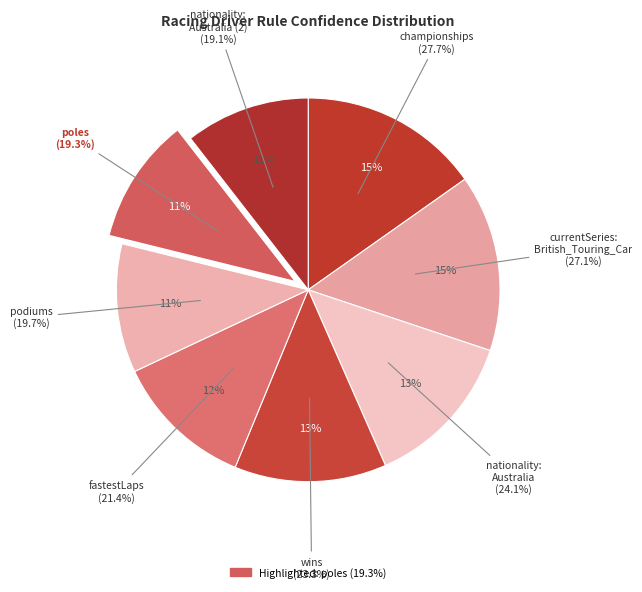

Rank the categories by value from highest to lowest.

championships, currentSeries:
British_Touring_Car, nationality:
Australia, wins, fastestLaps, podiums, poles, nationality:
Australia (2)